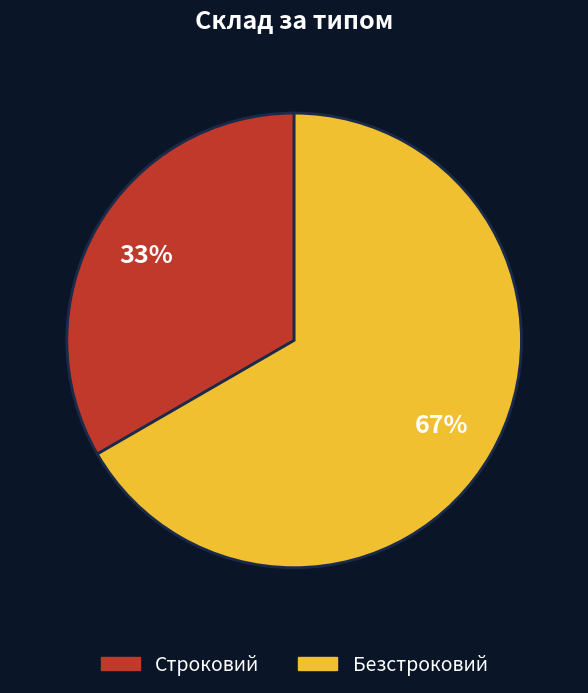

Approximately how many times larger is the value at Строковий compared to Безстроковий?

0.5